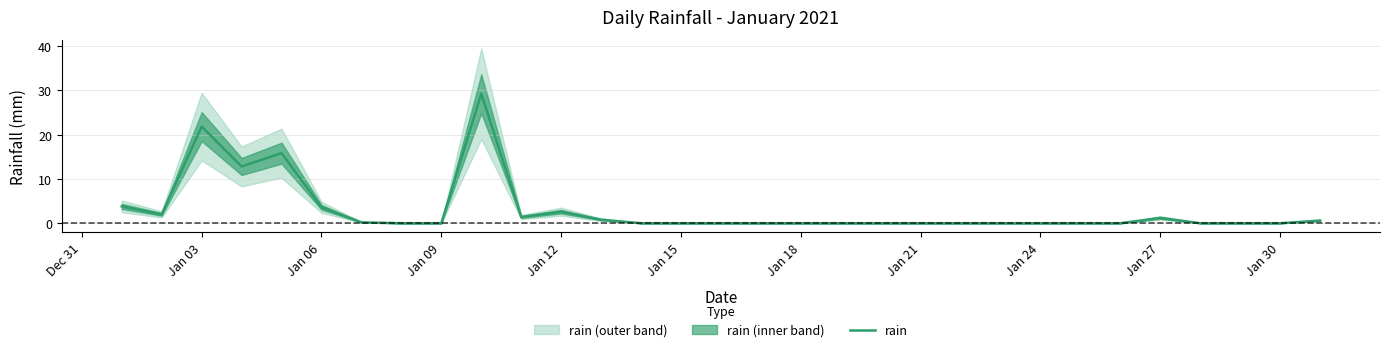

How many lines are shown in the chart?

1